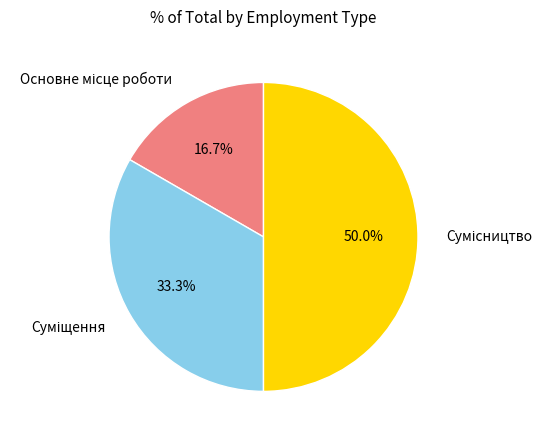

To the nearest percent, what portion does Основне місце роботи represent?

17%